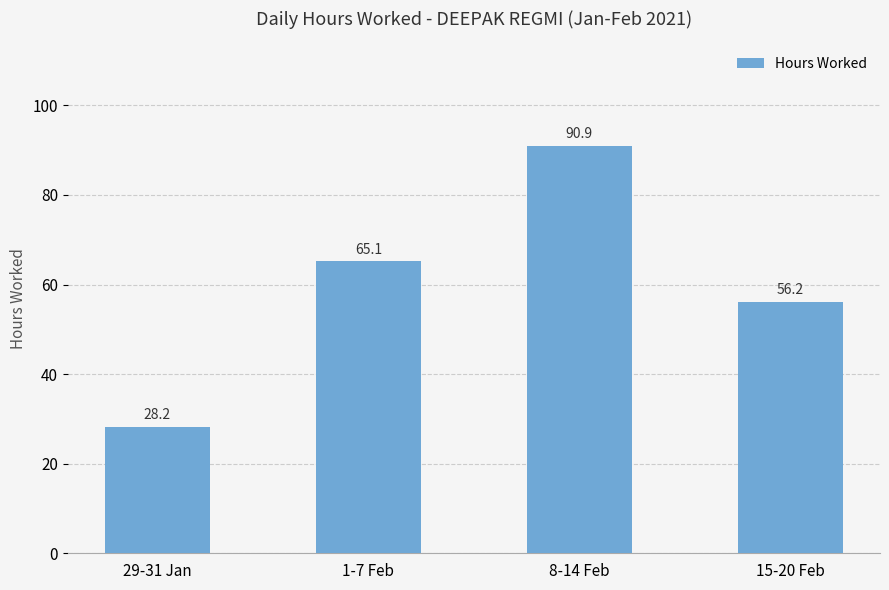

Reading left to right, what are all the values shown in this chart?

29-31 Jan=28.2	1-7 Feb=65.1	8-14 Feb=90.9	15-20 Feb=56.2